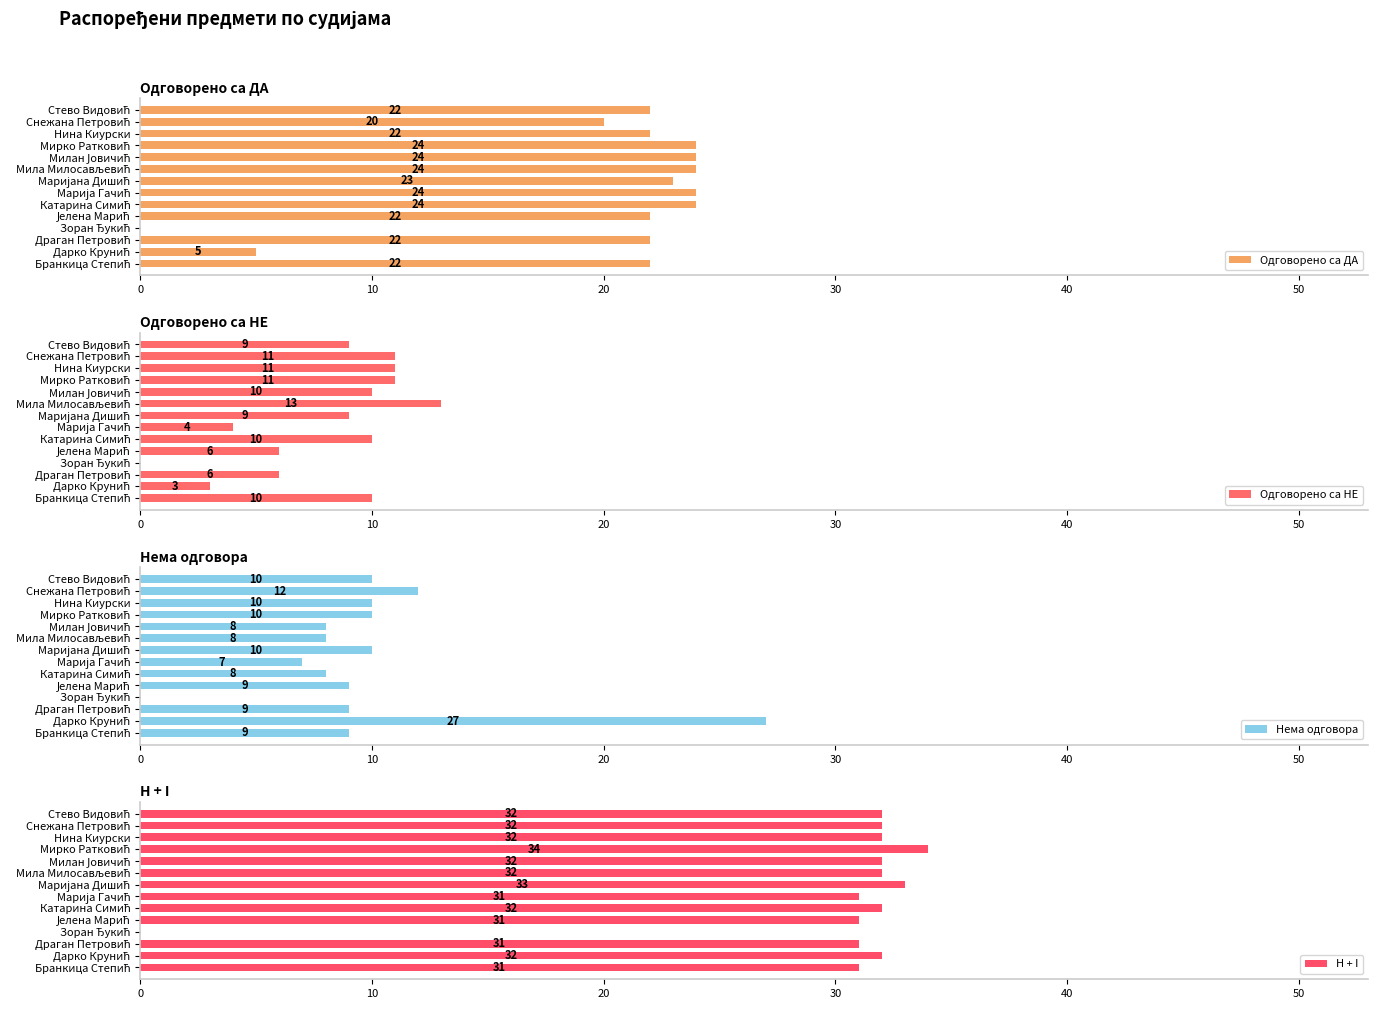

Which series has the widest spread of values?

H + I